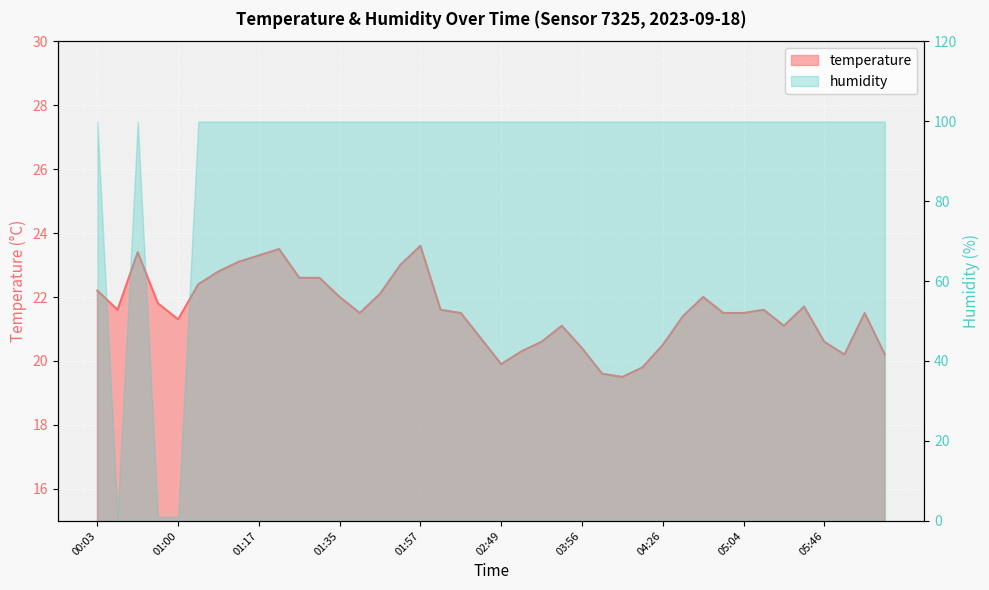

How many data points are above 21?

28